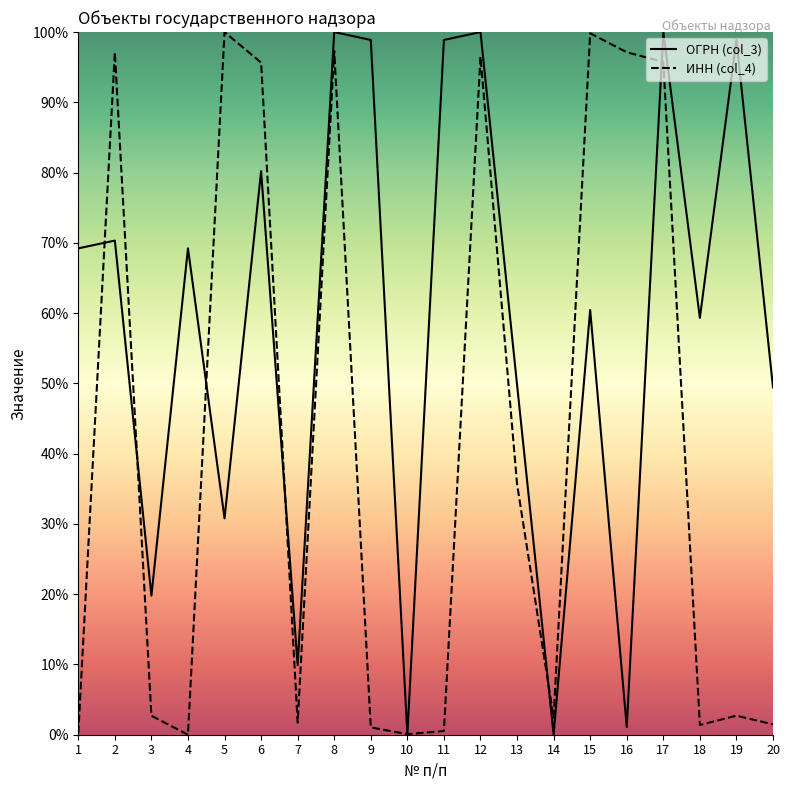

At how many categories does at least one series exceed 3?

18